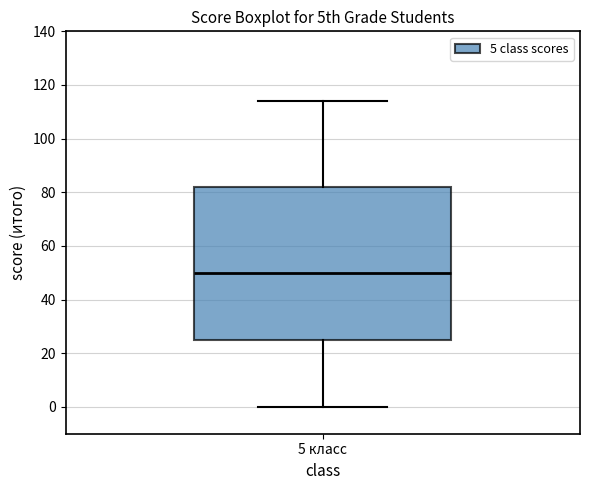

Read this box plot against the y-axis: the position of the median line, the range covered by the box, and the ends of both whiskers. The values are not printed on the chart, so give them approximately, as read against the axis.

median 50, box 26 to 82, whiskers 0 to 114